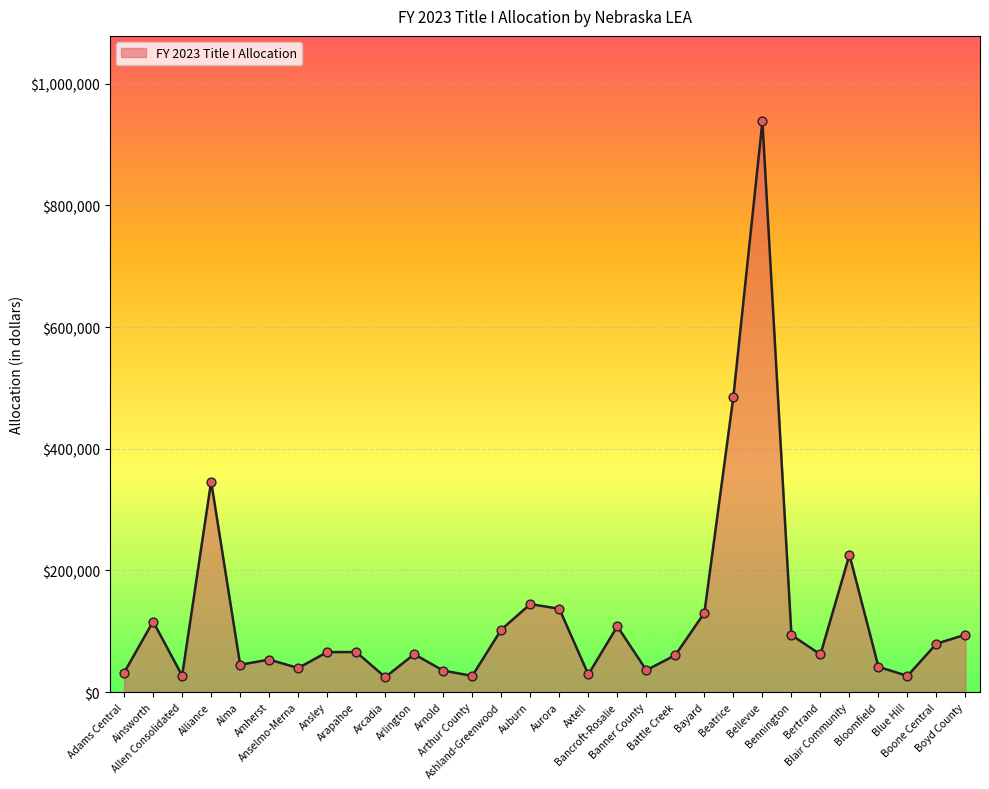

Approximately how many times larger is the value at Banner County compared to Blue Hill?

1.4